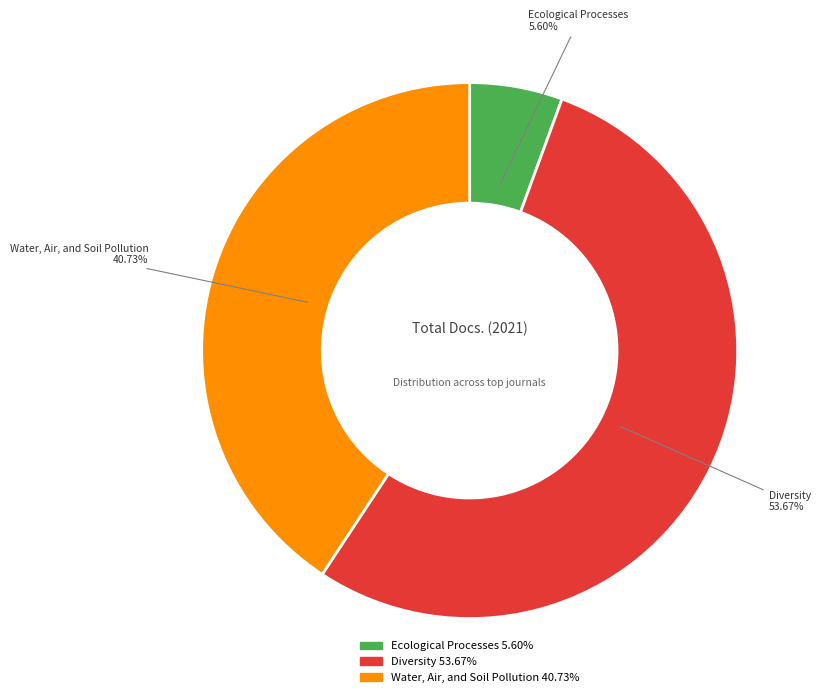

To the nearest percent, what percentage of the pie is Diversity?

54%